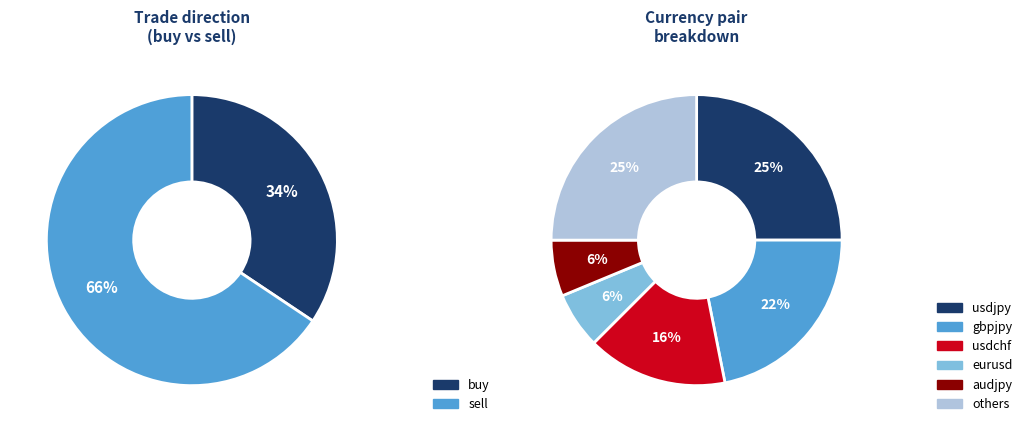

Combined, do sell and buy account for over 50%?

Yes